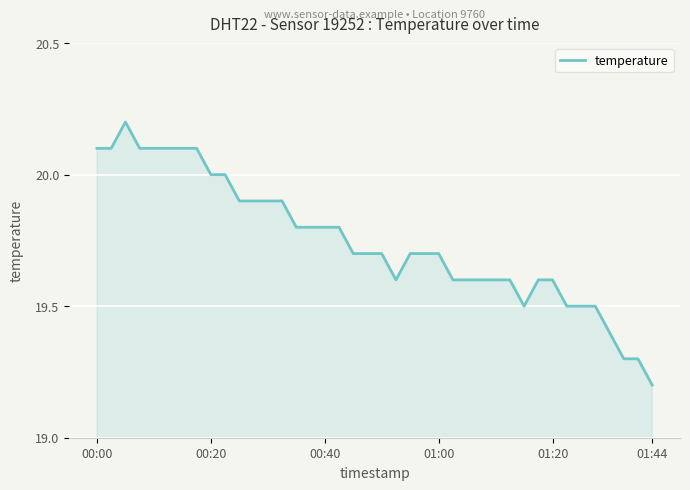

What is the minimum value shown in the chart?

19.2